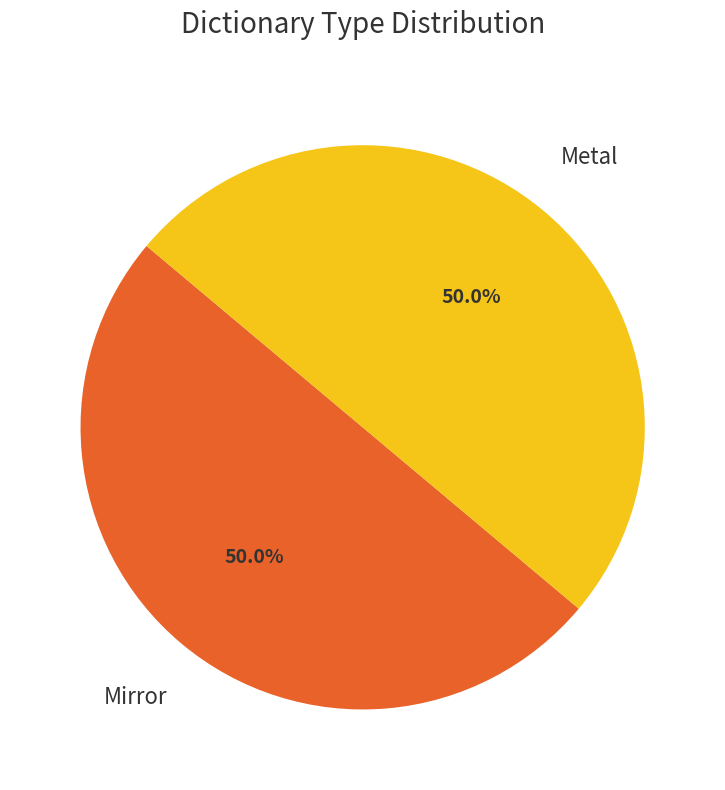

What is the ratio of the value at Mirror to the value at Metal?

1.0